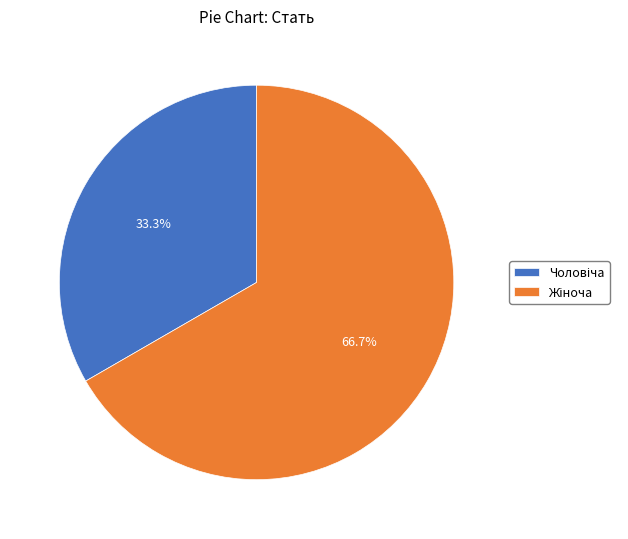

Is there a majority slice in this chart?

Yes